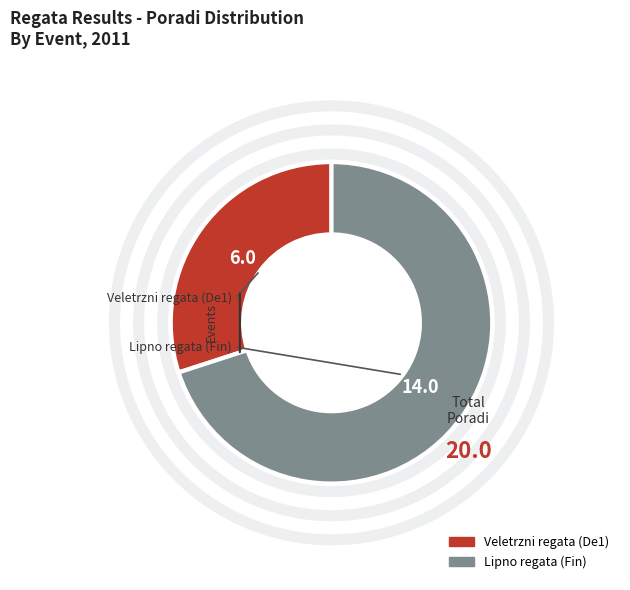

Which category has the smallest portion of the pie?

Veletrzni regata (De1)